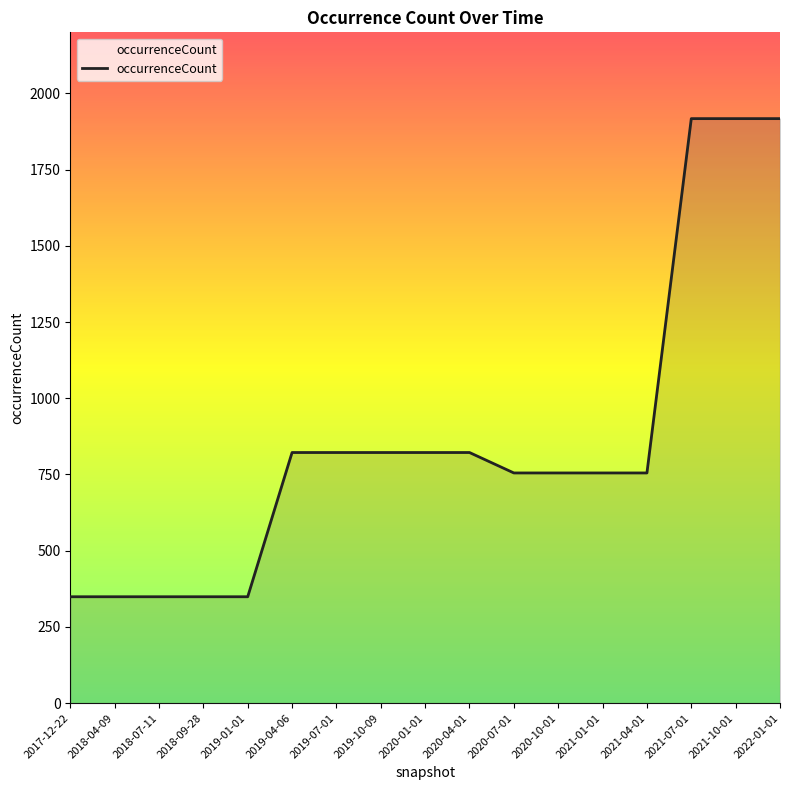

Reading right to left, extract all data points from this chart.

2022-01-01=1917	2021-10-01=1917	2021-07-01=1917	2021-04-01=755	2021-01-01=755	2020-10-01=755	2020-07-01=755	2020-04-01=822	2020-01-01=822	2019-10-09=822	2019-07-01=822	2019-04-06=822	2019-01-01=349	2018-09-28=349	2018-07-11=349	2018-04-09=349	2017-12-22=349